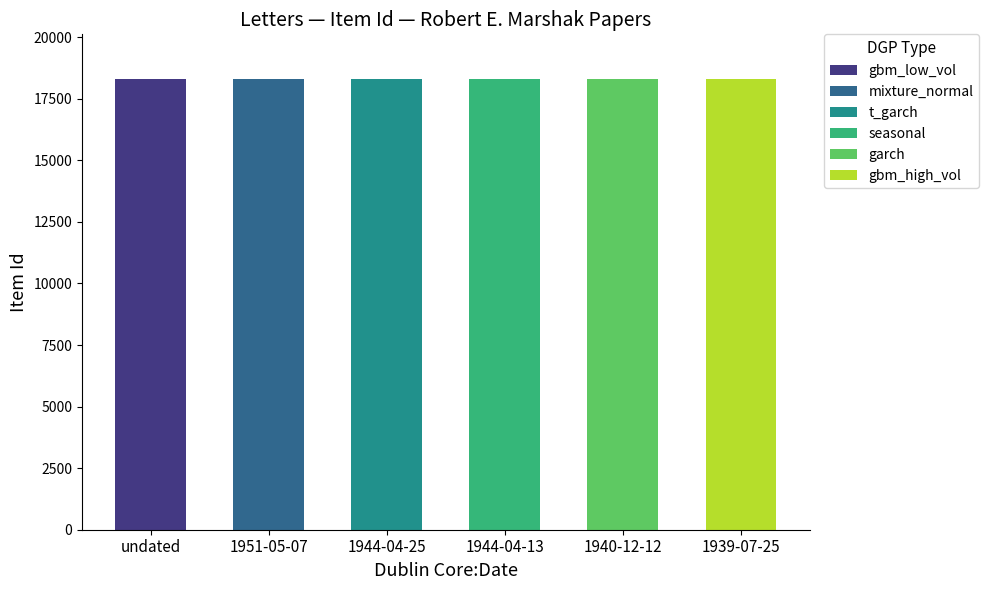

Which category has the lowest value across all series?

1939-07-25